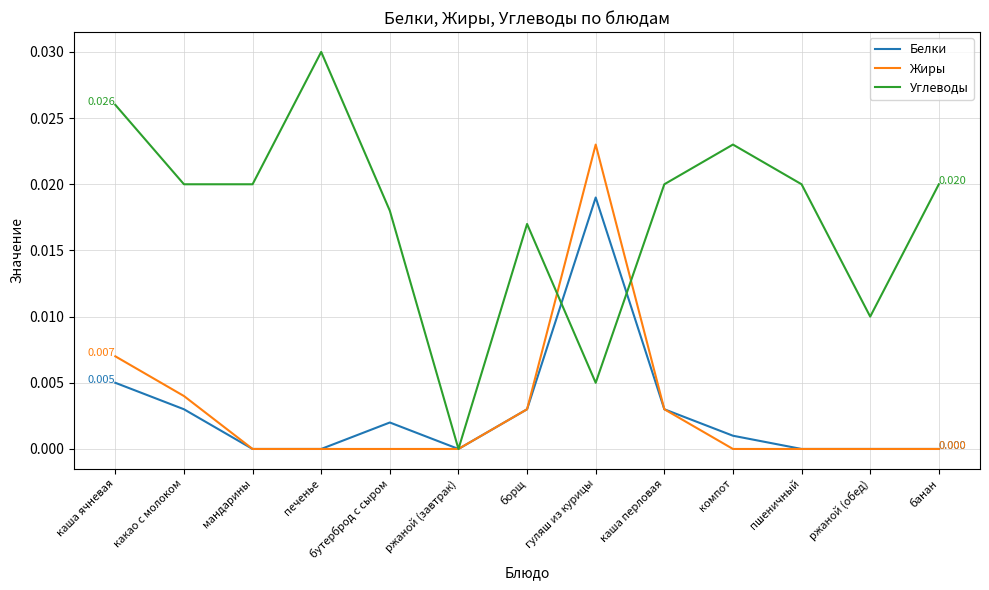

Rank the series at какао с молоком from lowest to highest value.

Белки, Жиры, Углеводы